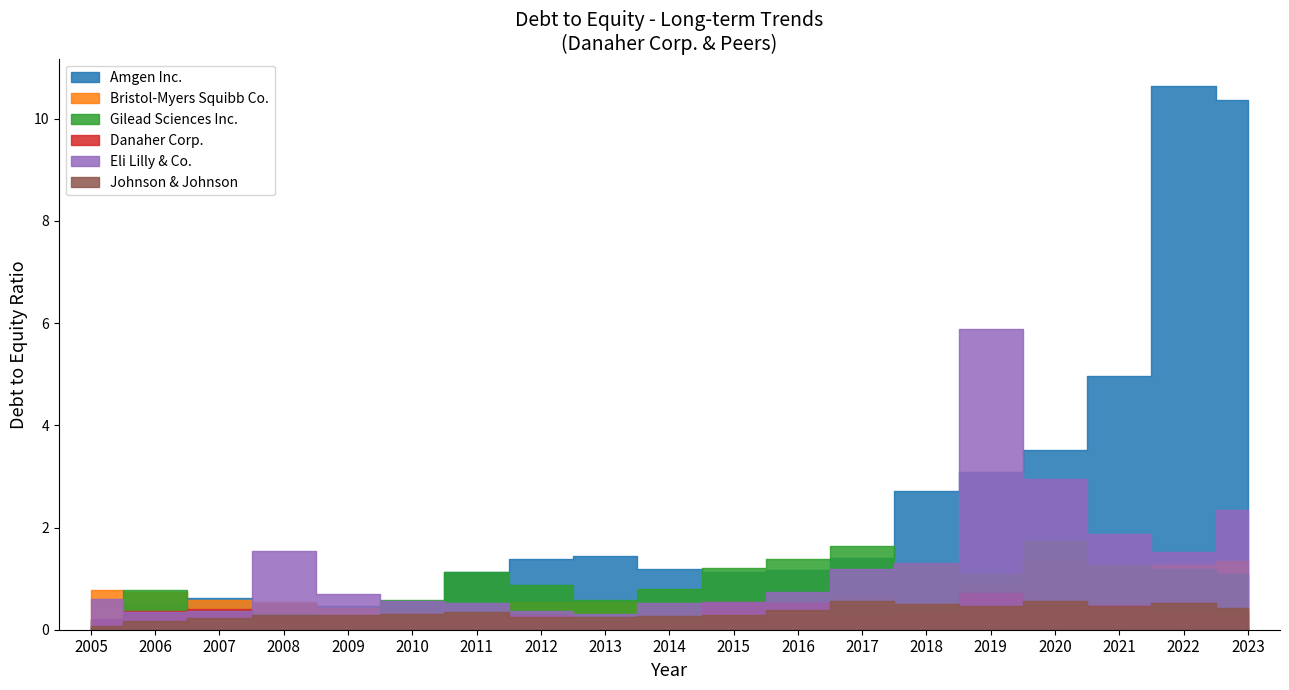

Count the number of categories in the chart.

19